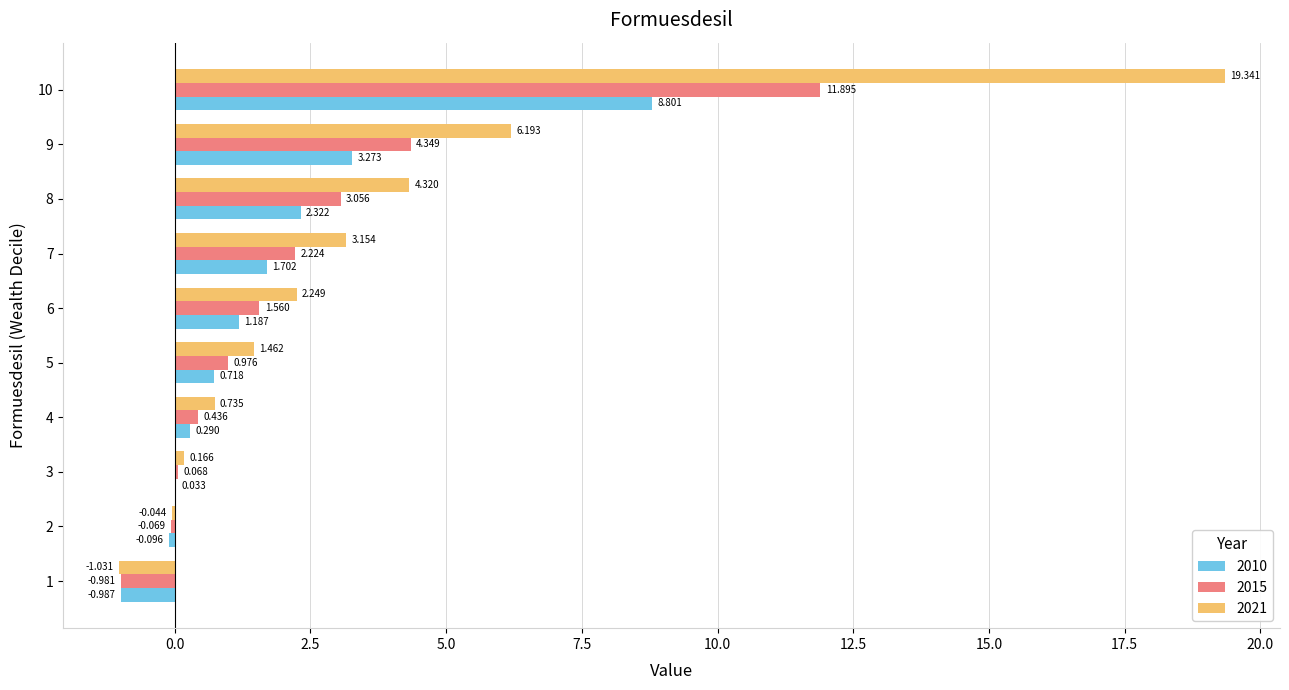

Is the value of 2010 at 10 greater than the value of 2021 at 9?

Yes